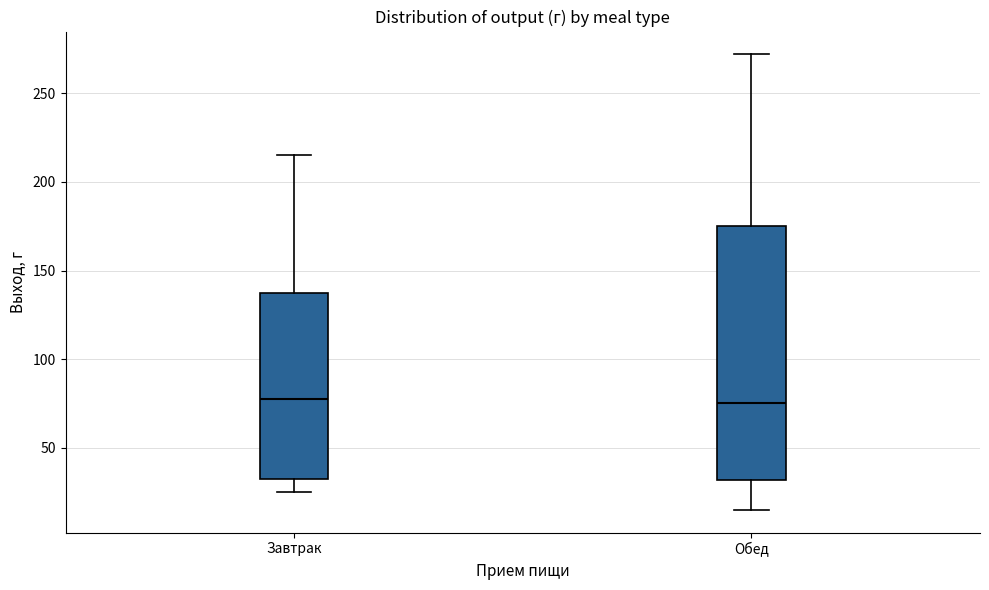

Reading left to right, read every box against the y-axis: the position of its median line, the range the box covers, and the ends of its whiskers. The values are not printed on the chart, so give them approximately, as read against the axis.

Завтрак: median 80, box 35 to 140, whiskers 25 to 215
Обед: median 75, box 30 to 175, whiskers 15 to 270